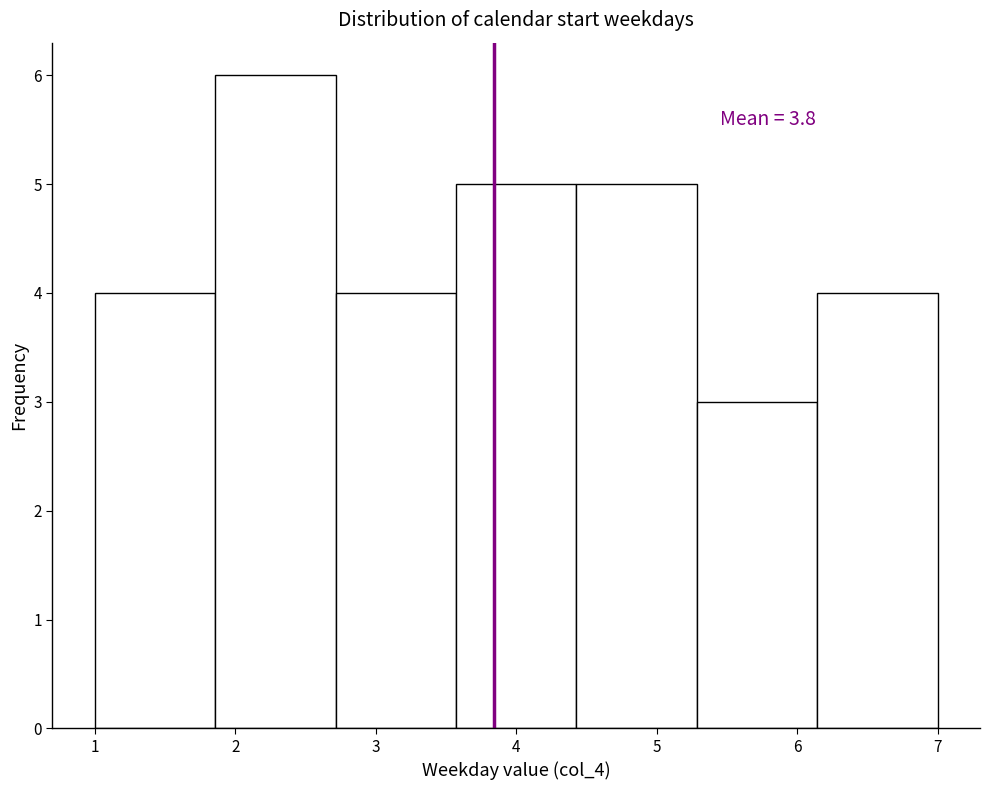

Over which range of the x-axis is the bar tallest?

1.9 to 2.7